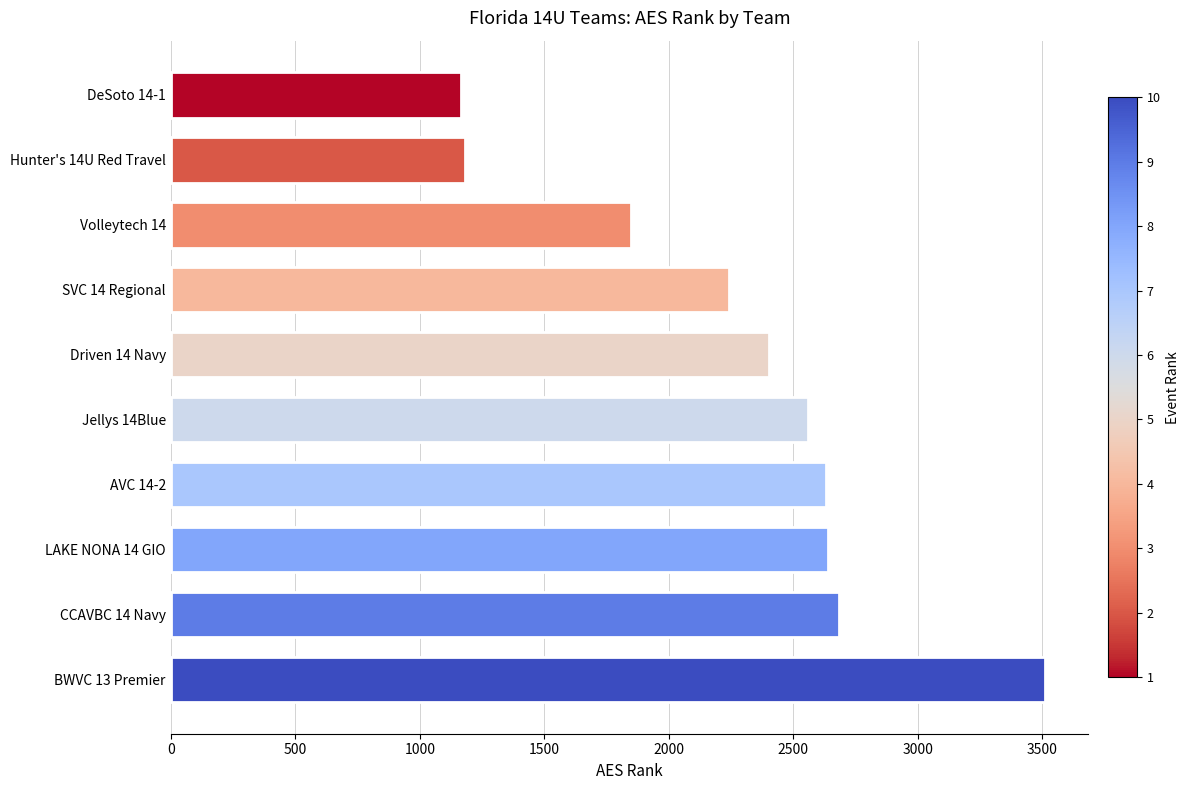

What is the label of the 5th bar from the bottom?

Jellys 14Blue